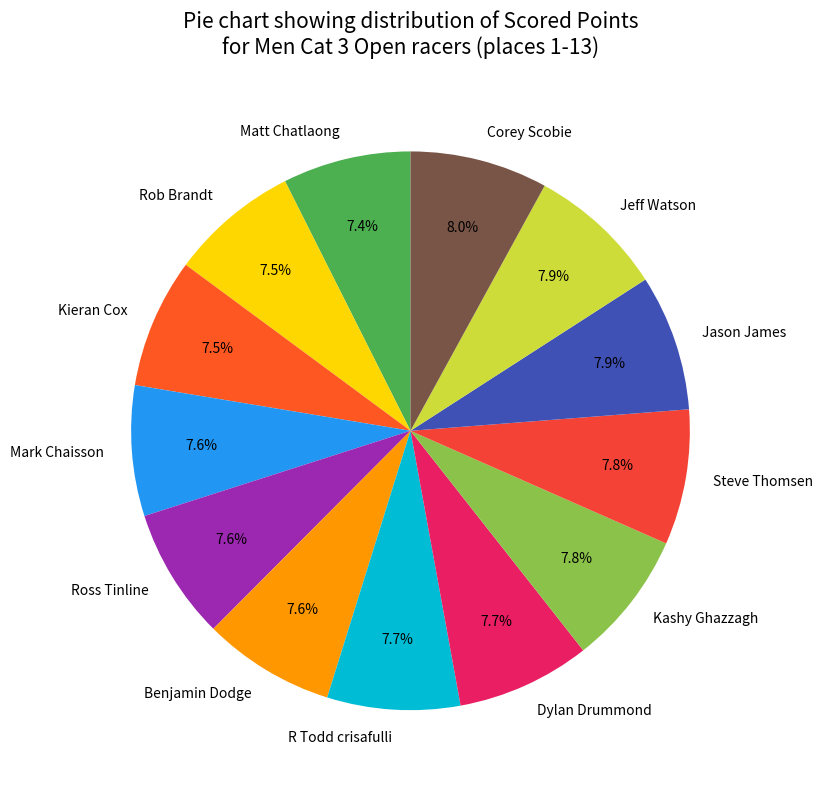

Is there any slice that represents more than half of the pie?

No